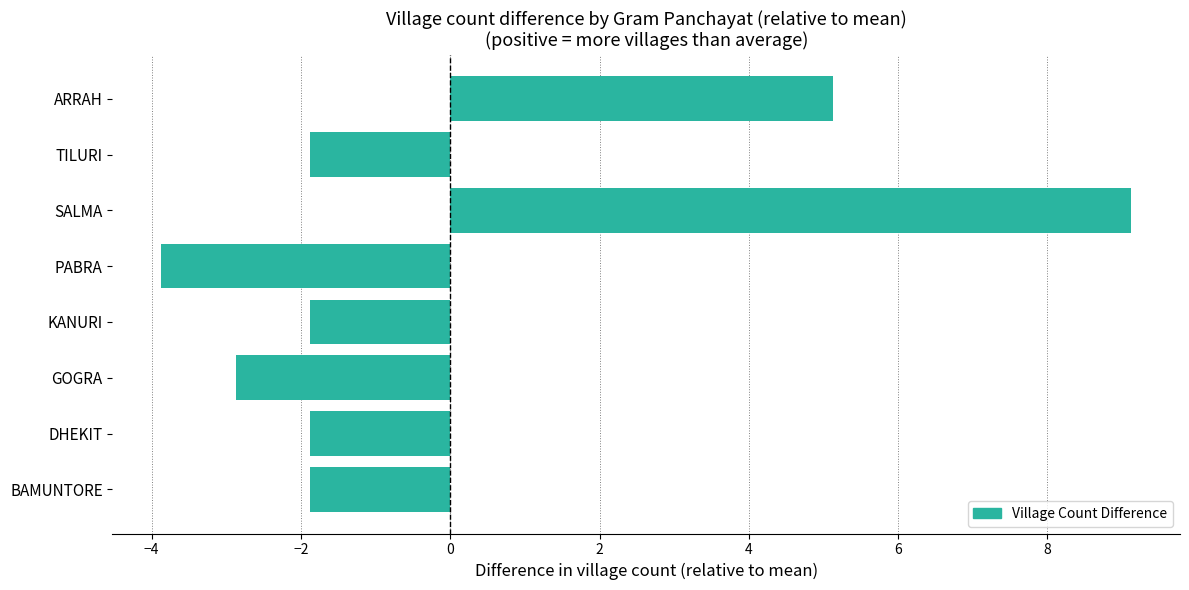

Where is the data nearest to the value 2?

ARRAH